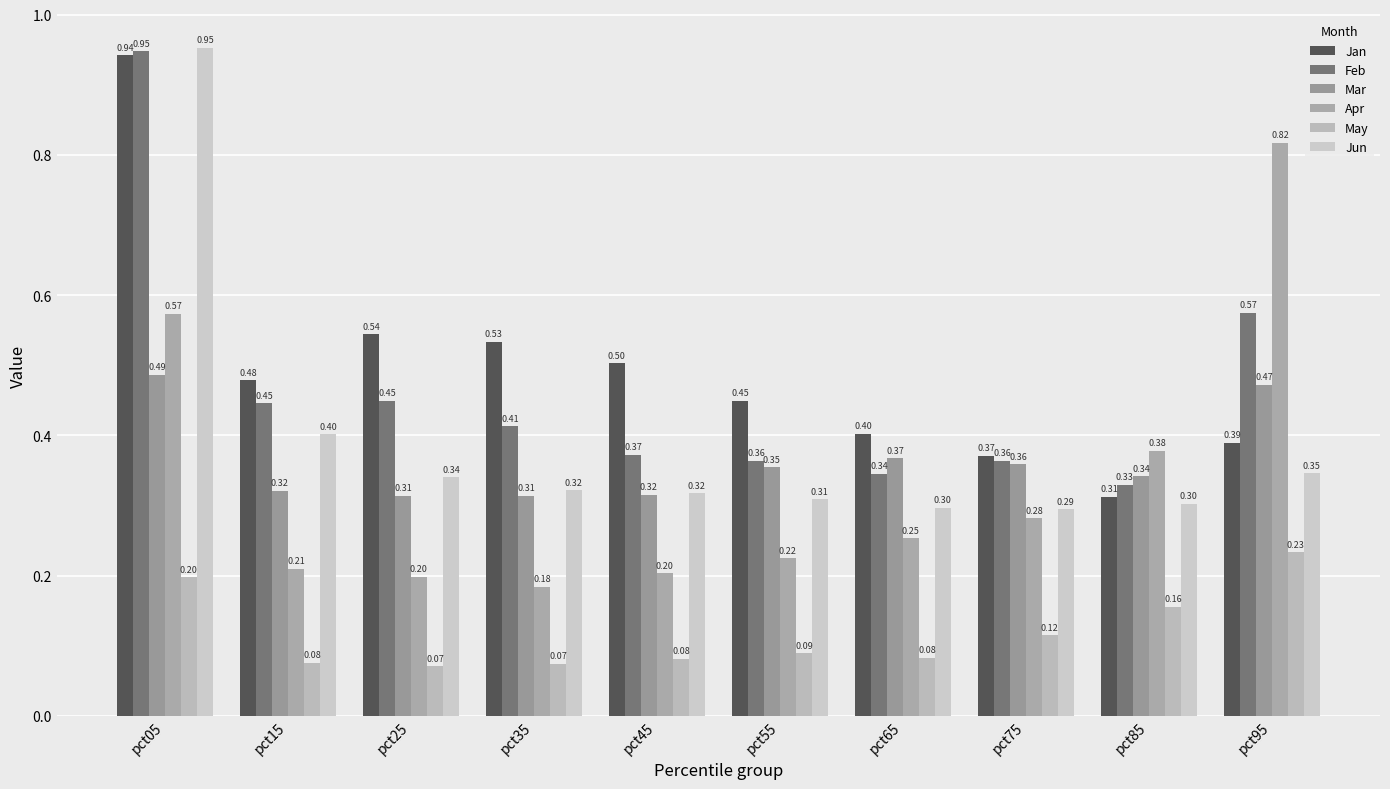

Does the chart contain stacked bars?

No